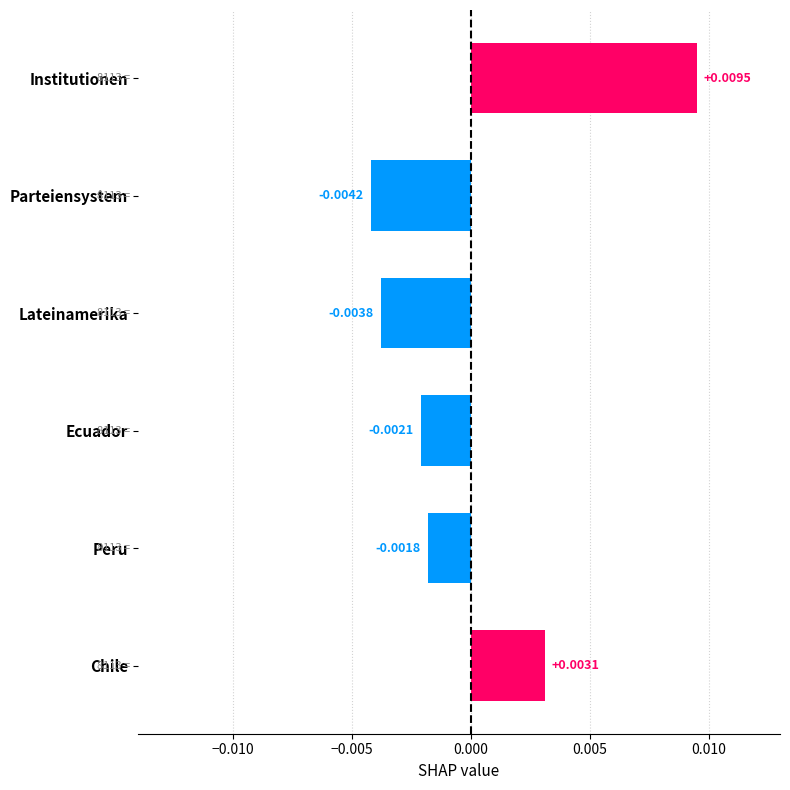

Does the chart contain any negative values?

Yes